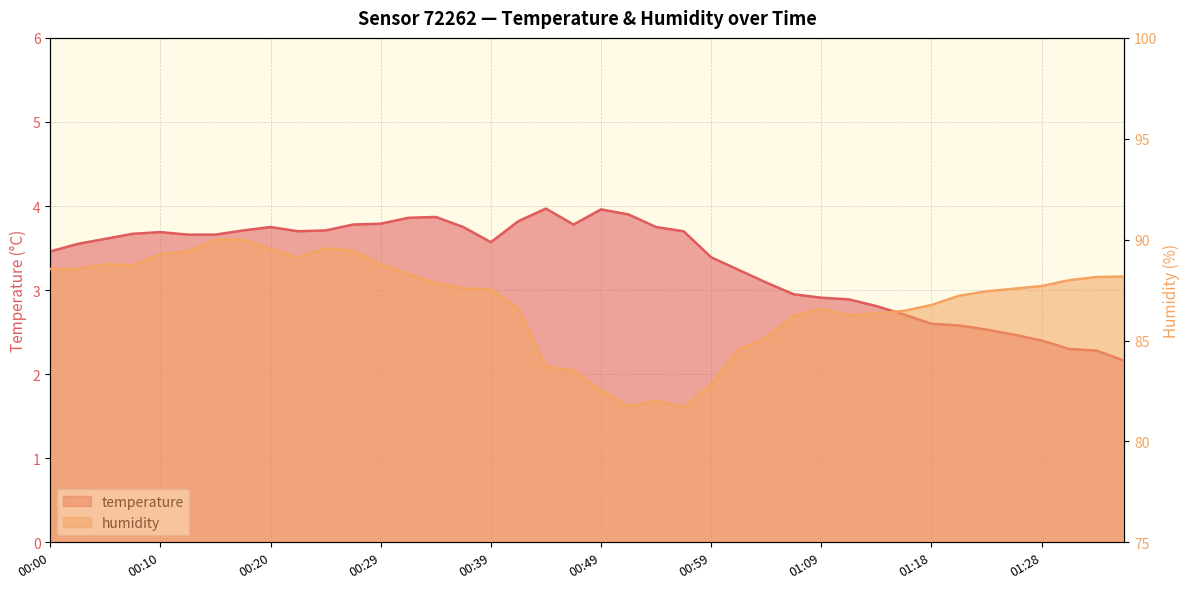

Rank the categories by temperature value from highest to lowest.

00:44, 00:49, 00:51, 00:34, 00:32, 00:41, 00:29, 00:27, 00:46, 00:20, 00:37, 00:54, 00:17, 00:24, 00:22, 00:56, 00:10, 00:07, 00:12, 00:15, 00:05, 00:39, 00:02, 00:00, 00:59, 01:01, 01:04, 01:06, 01:09, 01:11, 01:14, 01:16, 01:18, 01:21, 01:23, 01:26, 01:28, 01:31, 01:33, 01:36